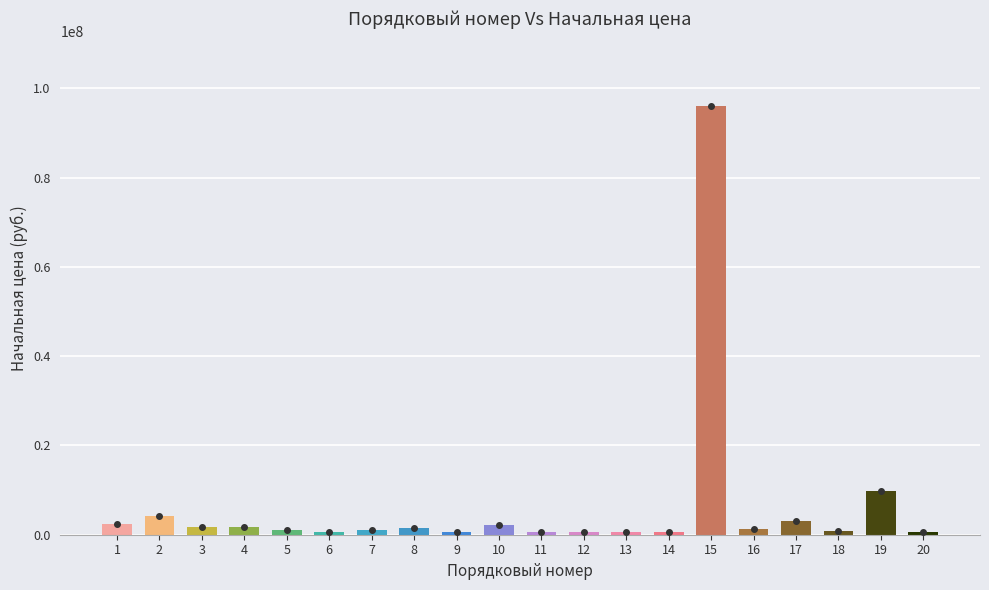

Count the number of data series in this chart.

1